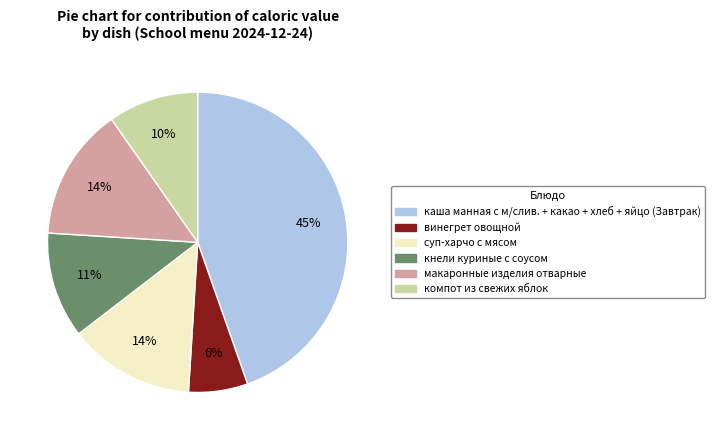

What is the largest slice in the pie chart?

каша манная с м/слив. + какао + хлеб + яйцо (Завтрак)